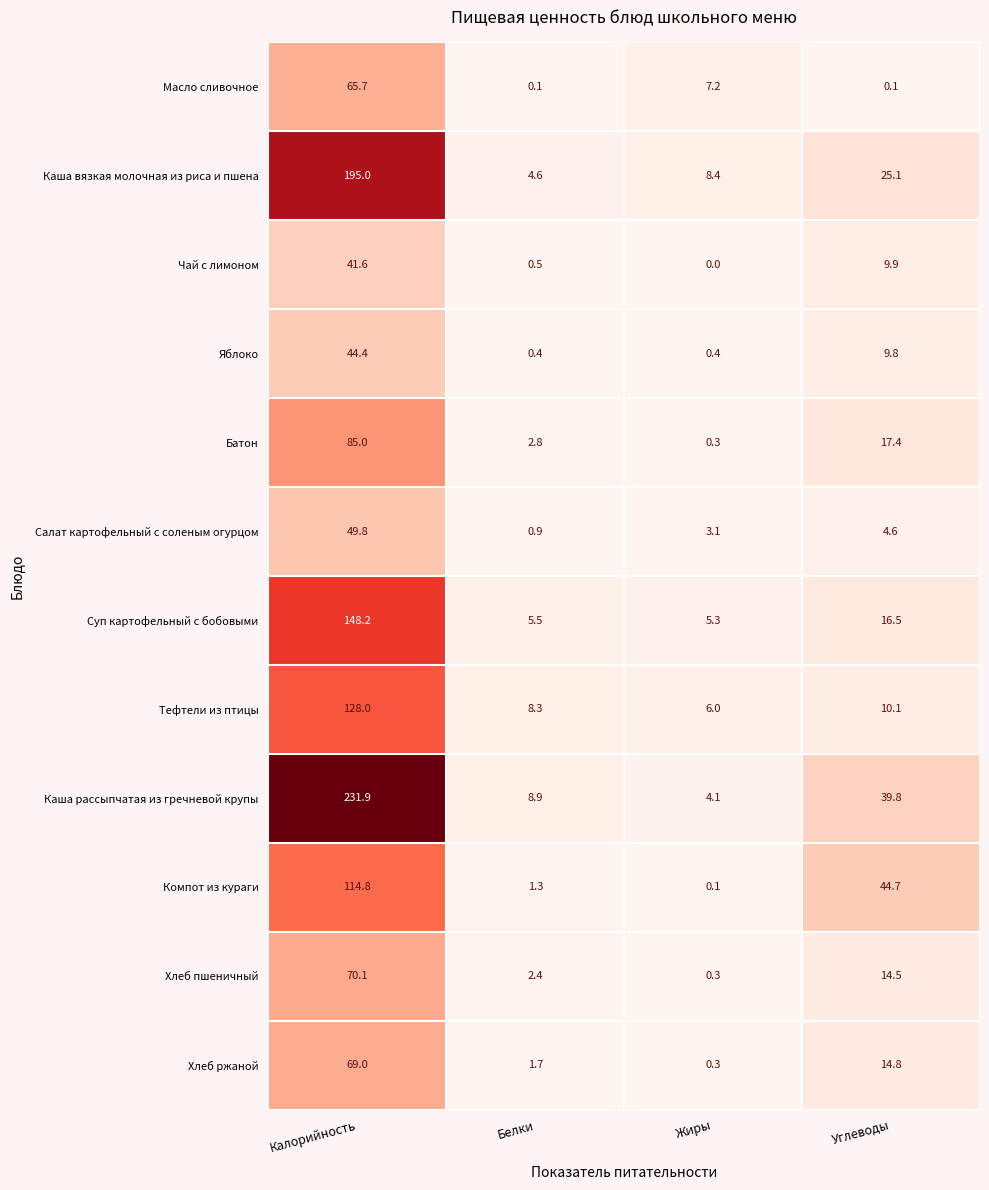

True or false: Суп картофельный с бобовыми has a value of 2.0 at Белки.

False